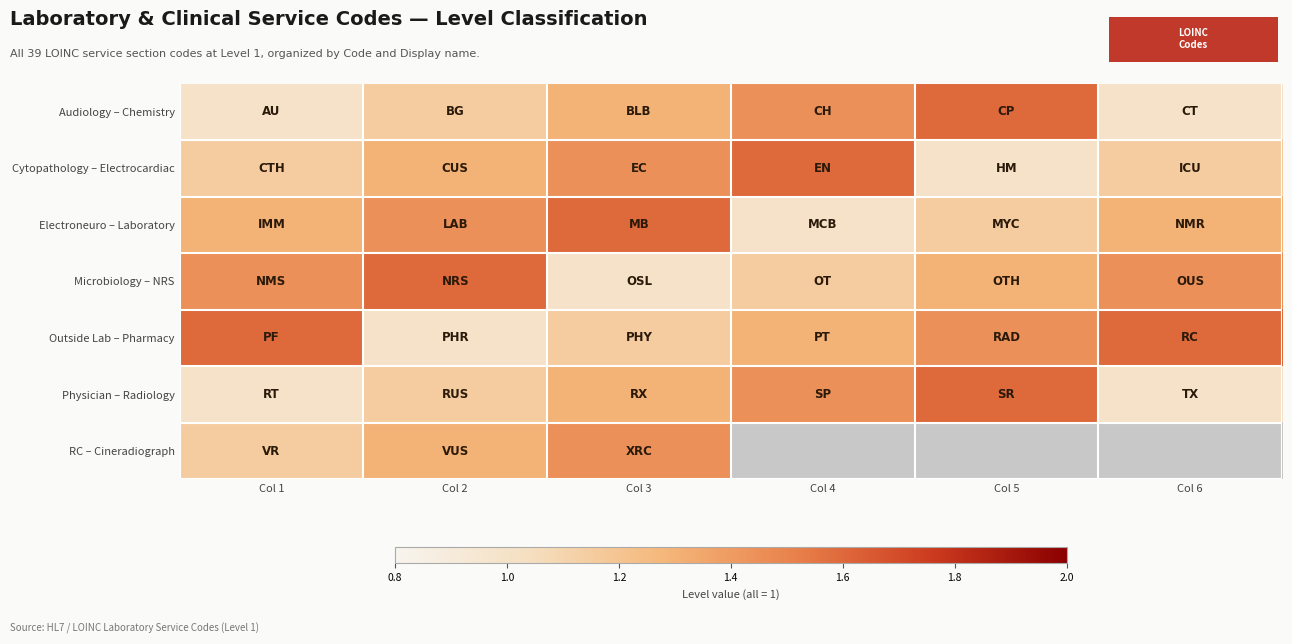

Between Col 4 and Col 1, which is larger?

Col 4